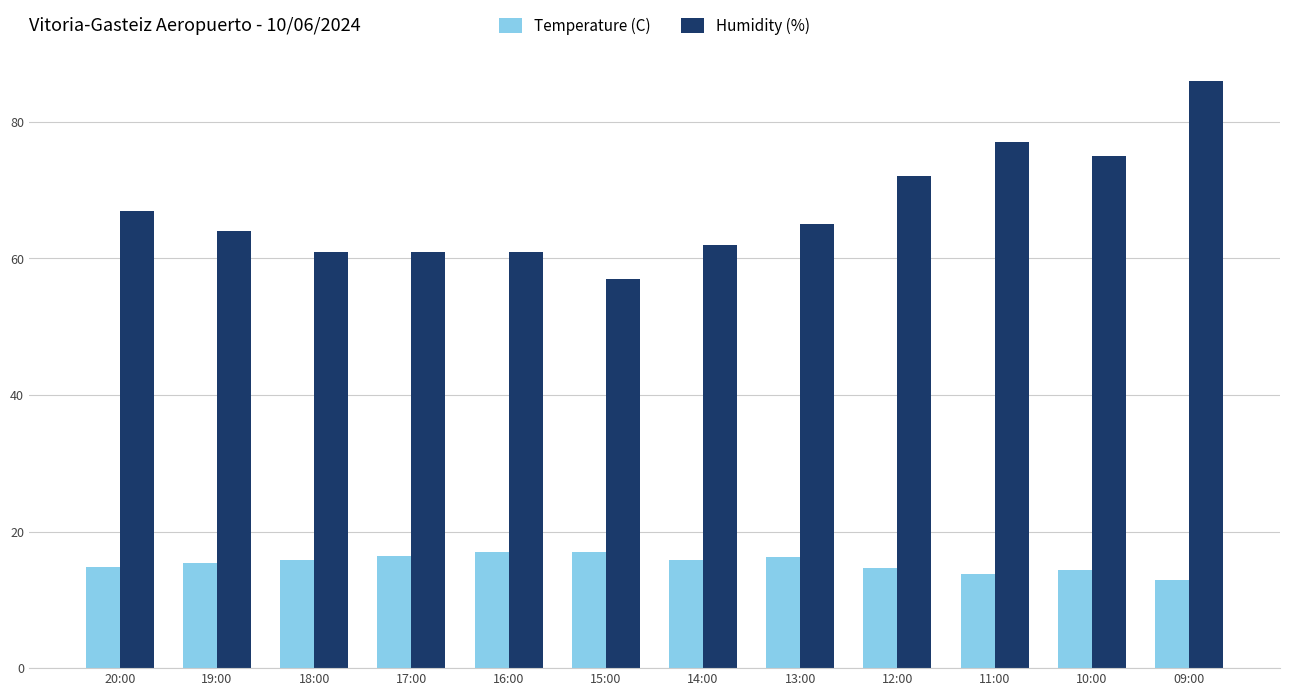

Rank the series by their average value, from highest to lowest.

Humidity (%), Temperature (C)